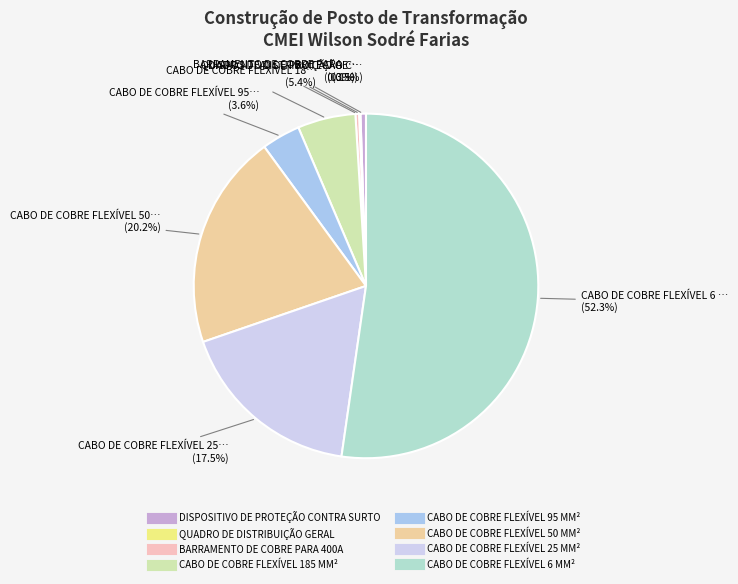

Rank the categories by value from highest to lowest.

CABO DE COBRE FLEXÍVEL 6 MM², CABO DE COBRE FLEXÍVEL 50 MM², CABO DE COBRE FLEXÍVEL 25 MM², CABO DE COBRE FLEXÍVEL 185 MM², CABO DE COBRE FLEXÍVEL 95 MM², DISPOSITIVO DE PROTEÇÃO CONTRA SURTO, BARRAMENTO DE COBRE PARA 400A, QUADRO DE DISTRIBUIÇÃO GERAL